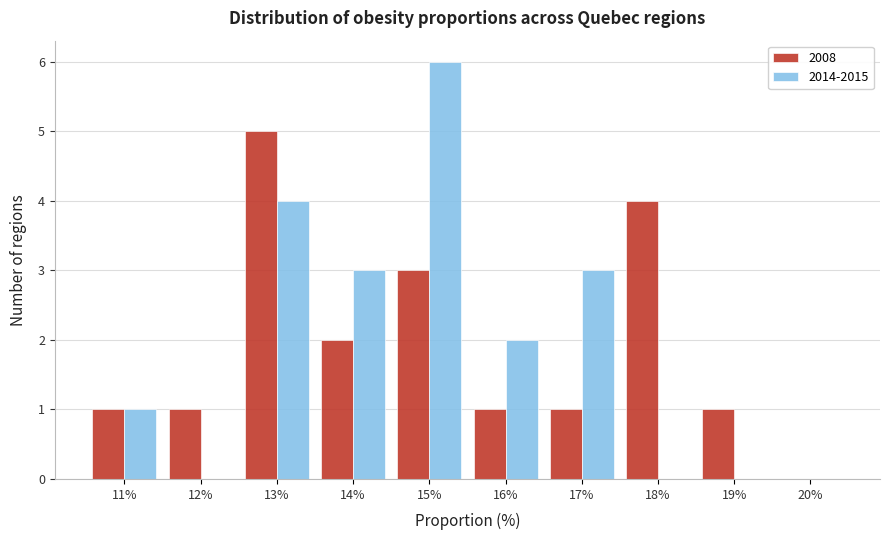

Reading left to right, extract all data points from this chart.

2008: 11%=1	12%=1	13%=5	14%=2	15%=3	16%=1	17%=1	18%=4	19%=1	20%=0
2014-2015: 11%=1	12%=0	13%=4	14%=3	15%=6	16%=2	17%=3	18%=0	19%=0	20%=0